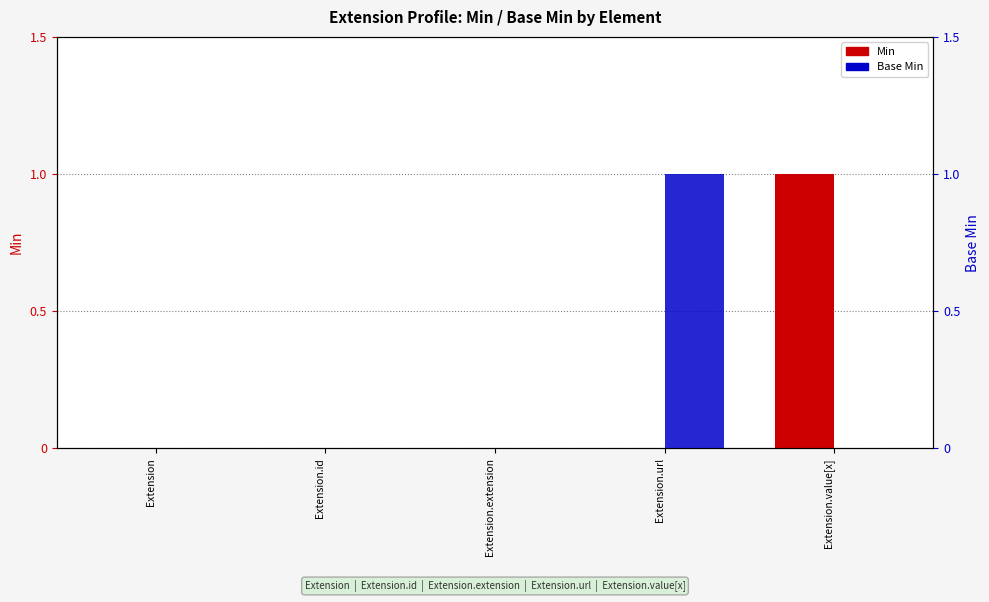

Rank the series by their maximum value, from lowest to highest.

Min, Base Min